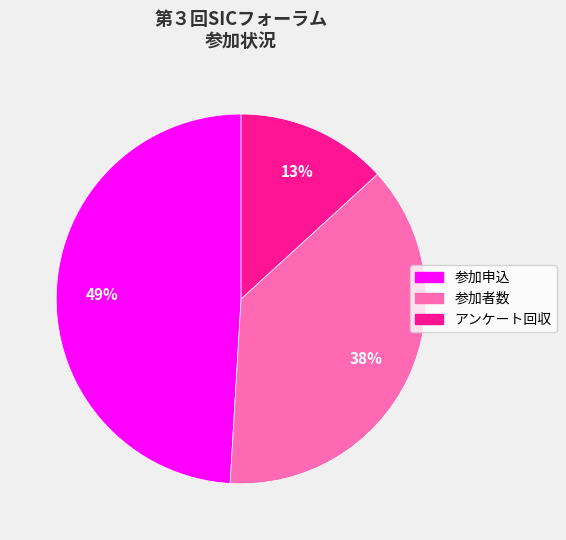

To the nearest percent, what portion does 参加者数 represent?

38%